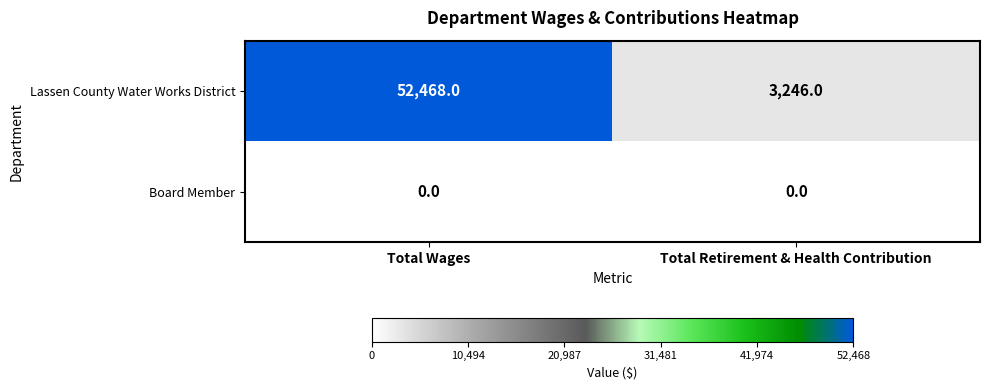

What is the maximum value shown in the chart?

52468